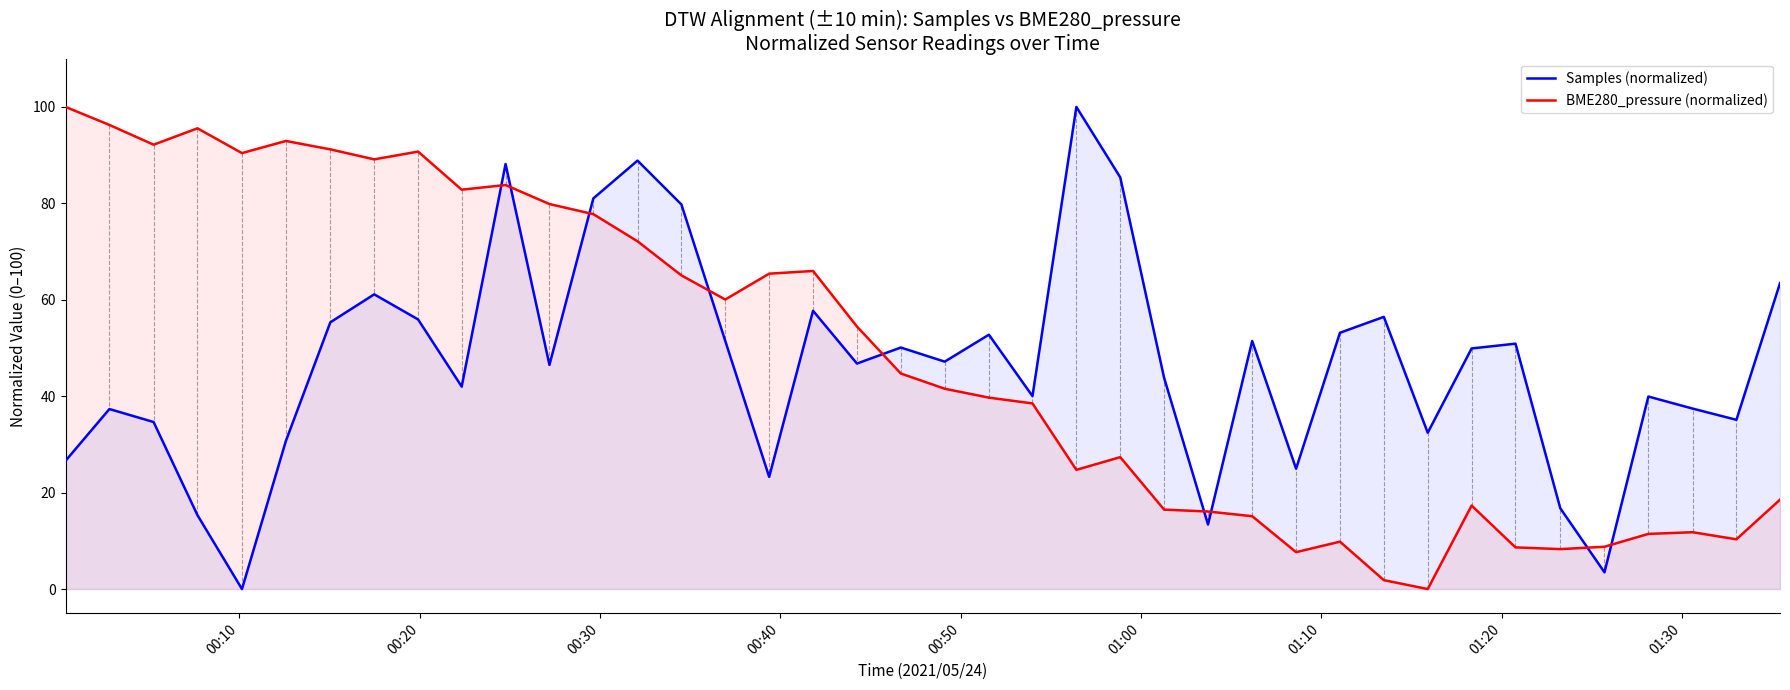

What are all the series names shown in the legend?

Samples (normalized), BME280_pressure (normalized)